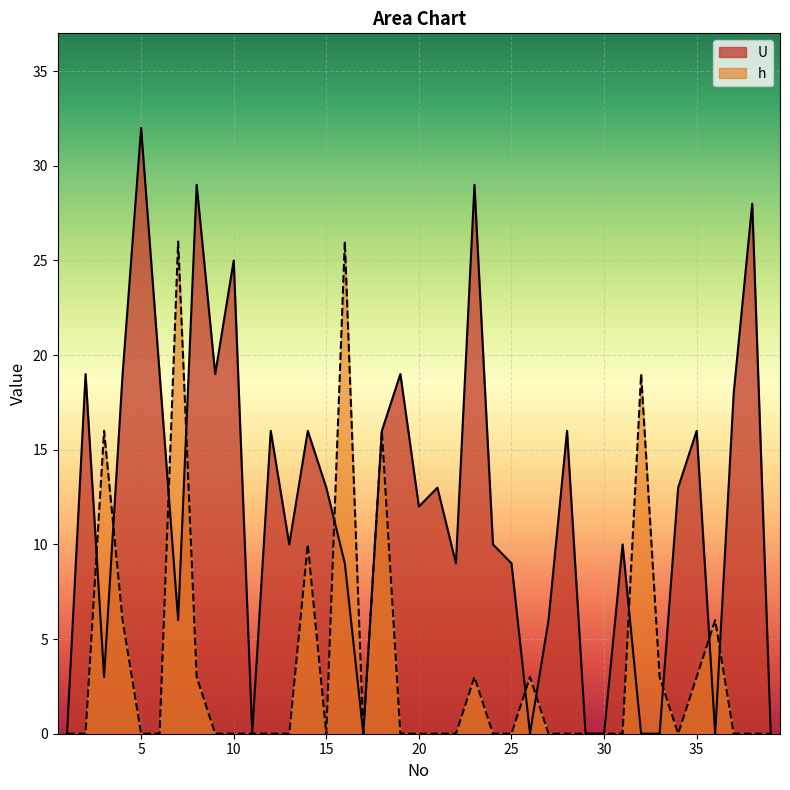

Rank the series by their average value, from lowest to highest.

h, U